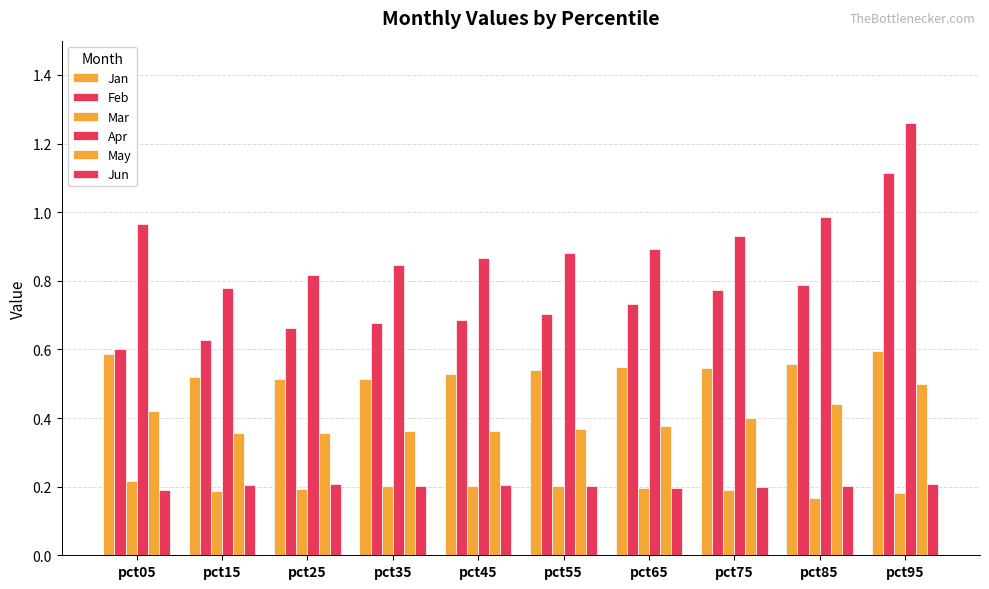

How many groups of bars are there?

10